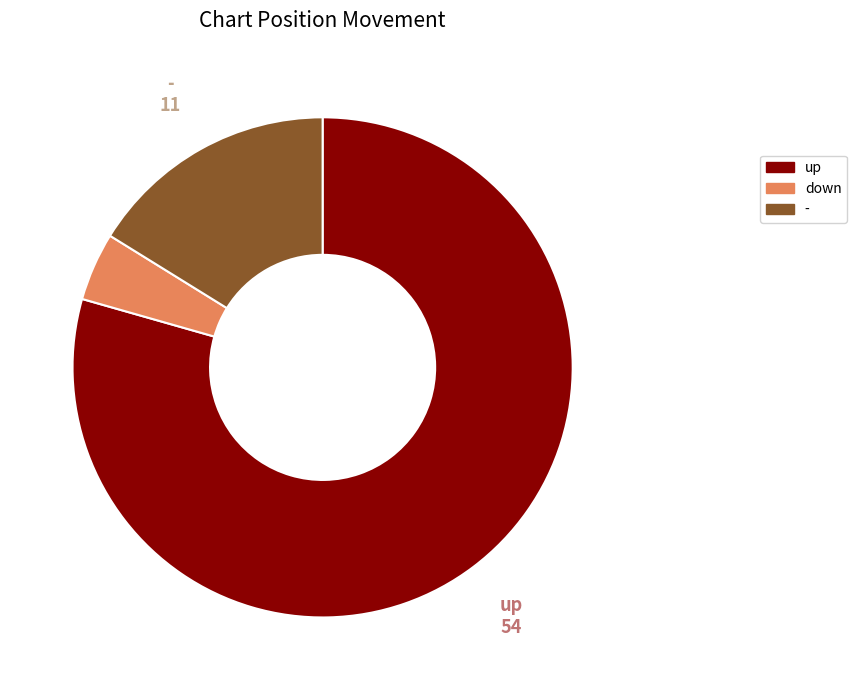

Which category has the biggest portion of the pie?

up